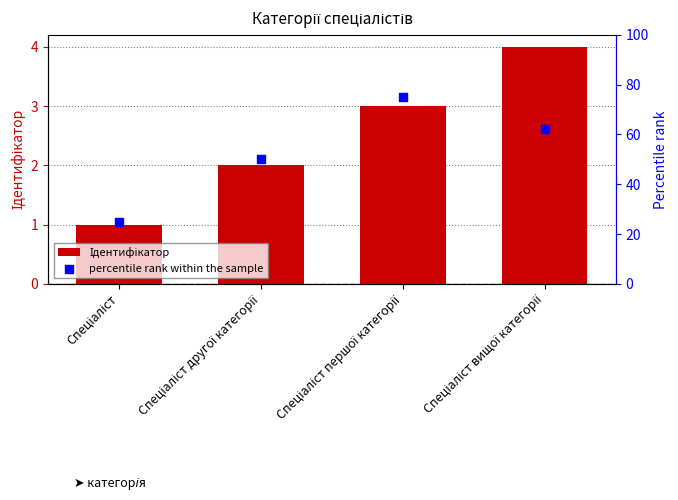

What are all the series names shown in the legend?

Ідентифікатор, percentile rank within the sample